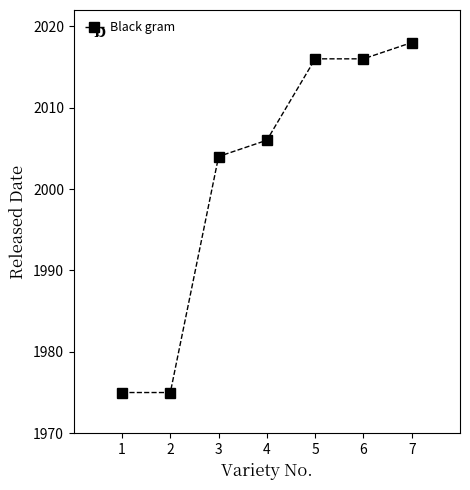

What is the difference between the second highest and minimum values?

41